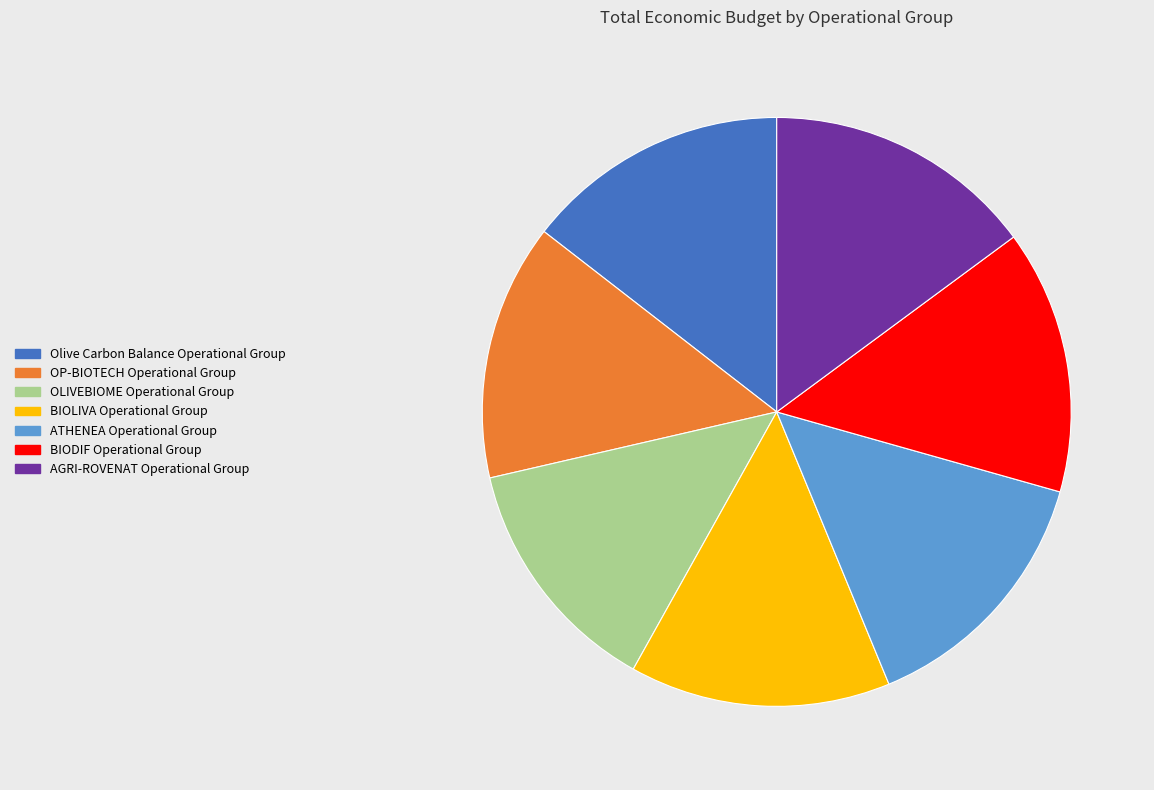

Is there any slice that represents more than half of the pie?

No